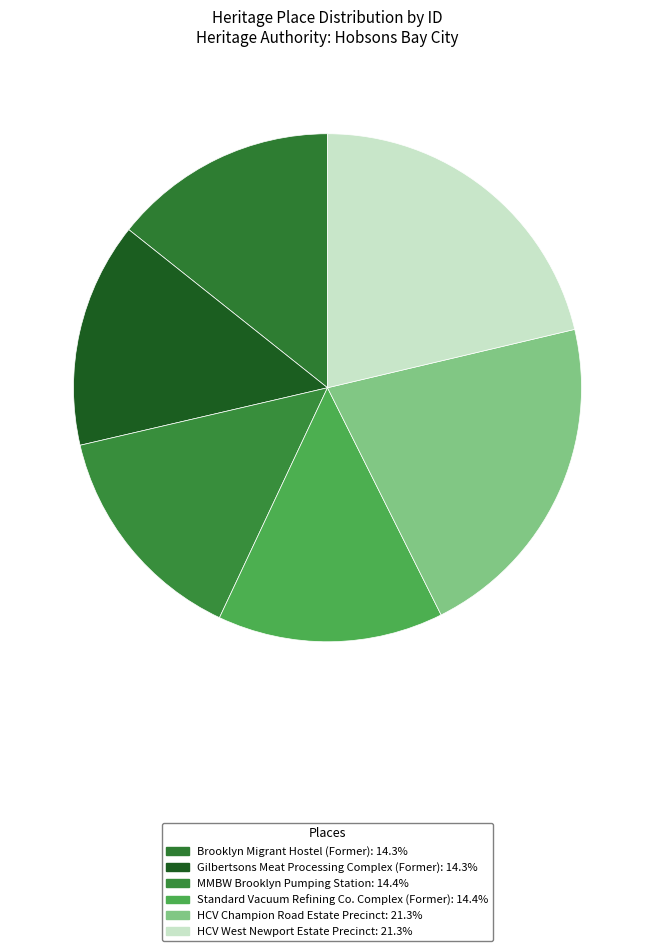

To the nearest percent, what portion does Gilbertsons Meat Processing Complex (Former) represent?

14%